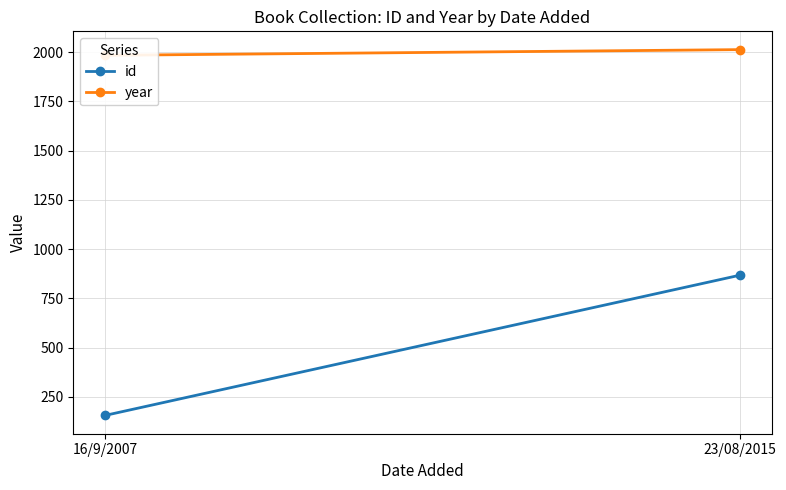

Reading left to right, what are all the values shown in this chart?

id: 16/9/2007=156	23/08/2015=868
year: 16/9/2007=1984	23/08/2015=2013